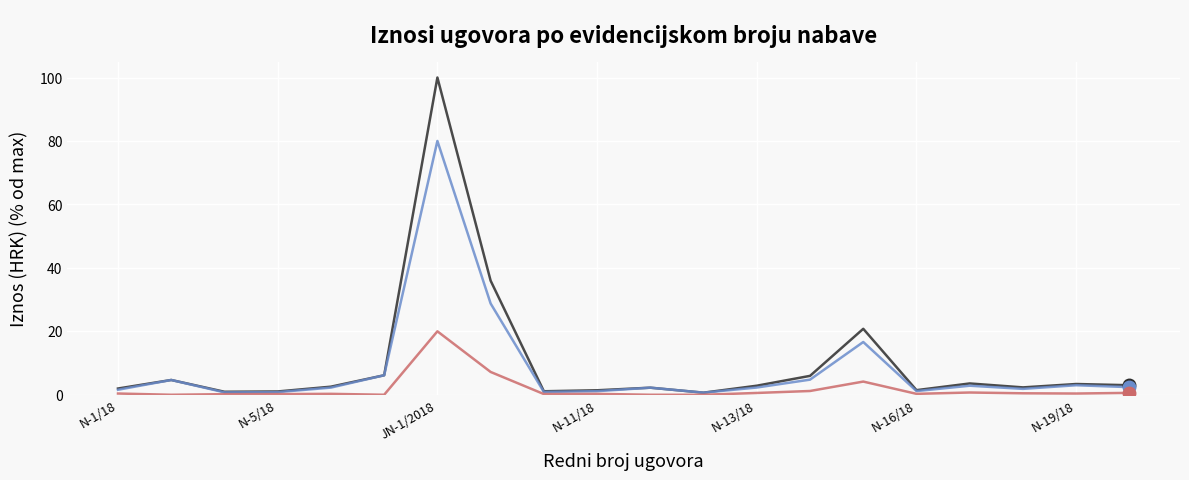

What is the maximum value shown in the chart?

100.0